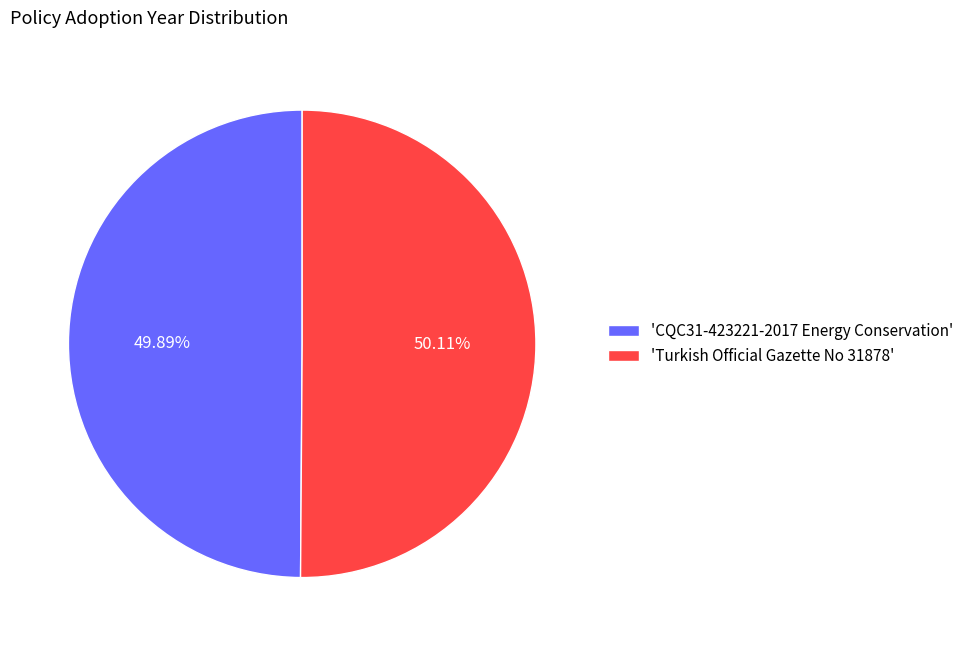

Do 'CQC31-423221-2017 Energy Conservation' and 'Turkish Official Gazette No 31878' together represent more than half of the pie?

Yes